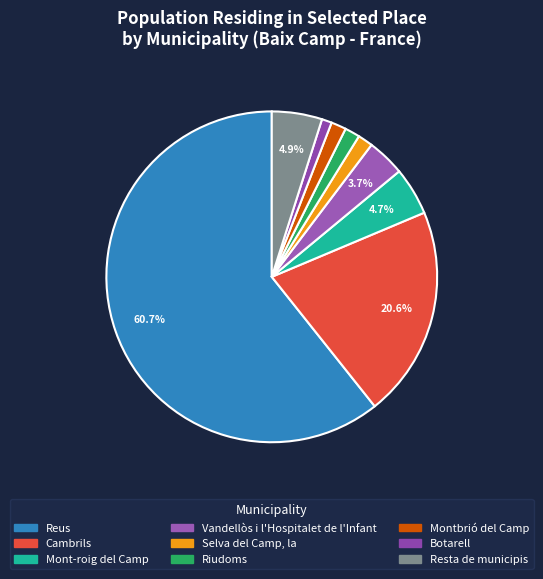

Does Montbrió del Camp represent more than half of the total?

No